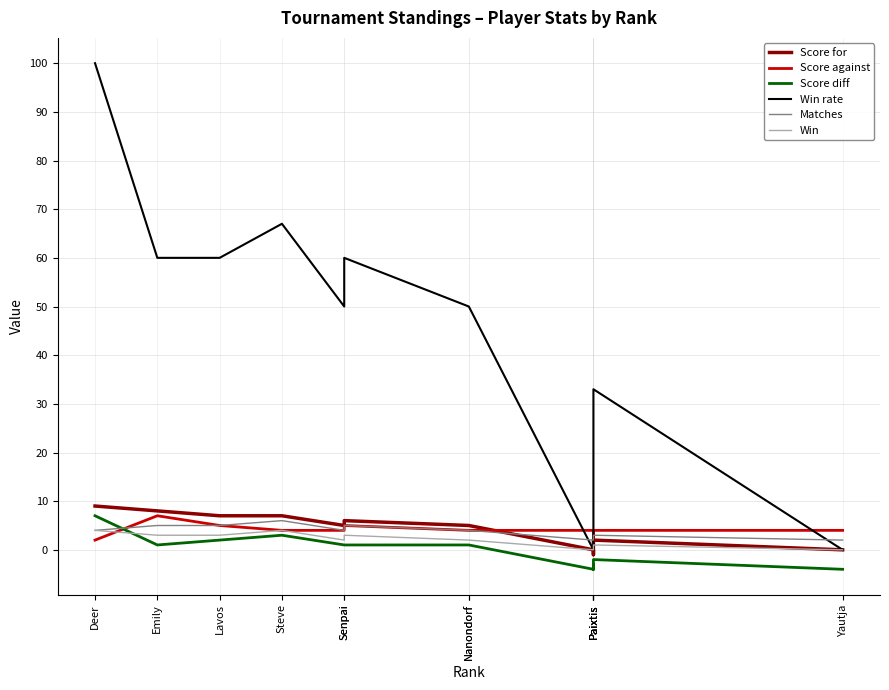

What is the sum of the Score diff values at Paixtis and Senpai?

-3